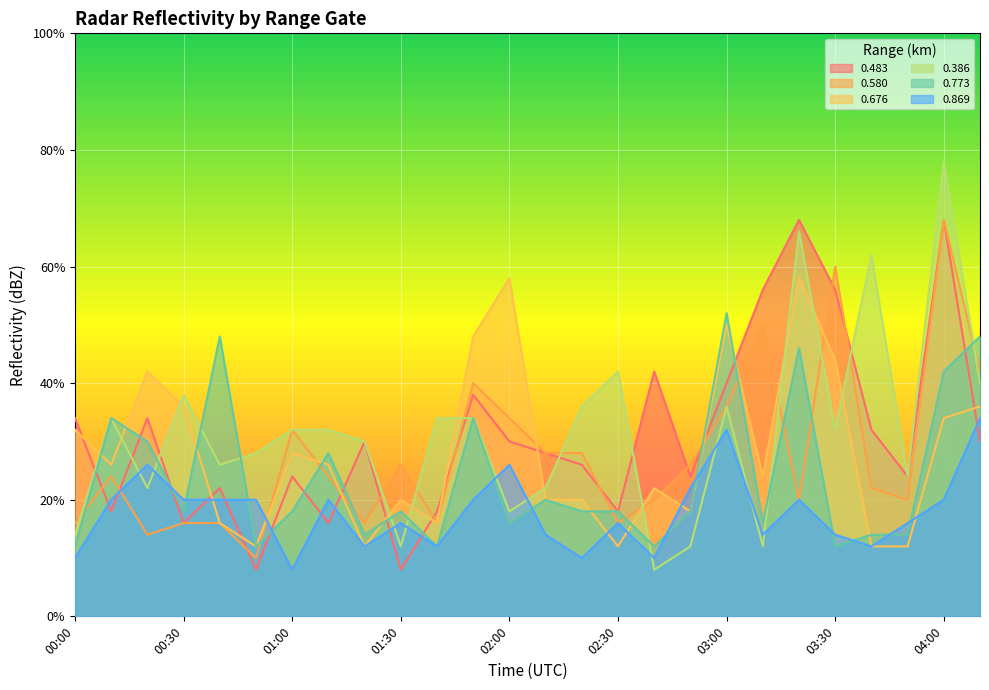

What is the difference between the second highest and minimum values in the 0.676 series?

2.3